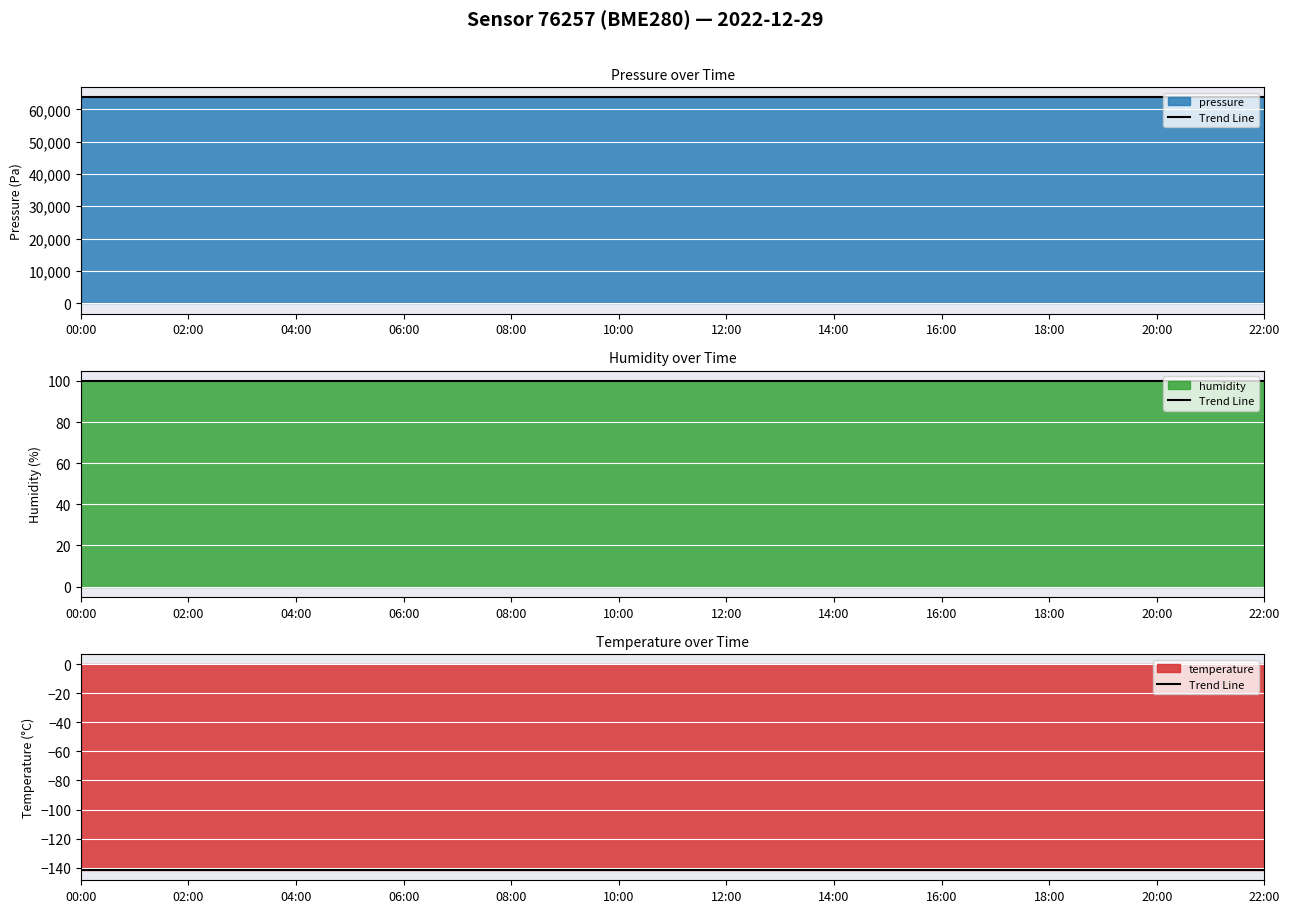

Rank the categories by temperature value from lowest to highest.

00:00, 02:00, 04:00, 06:00, 08:00, 10:00, 12:00, 14:00, 16:00, 18:00, 20:00, 22:00